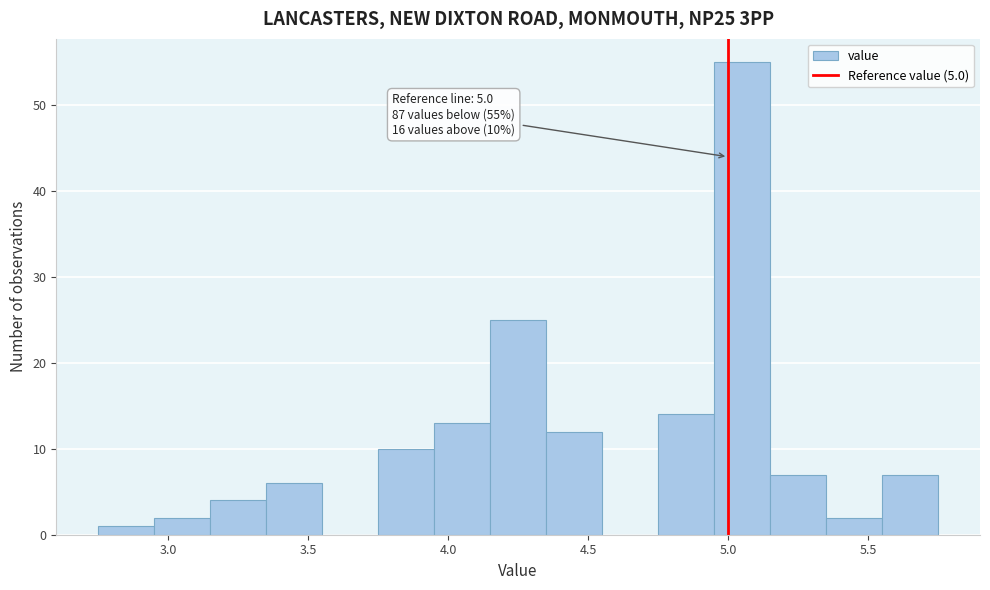

Over which range of the x-axis is the bar tallest?

4.95 to 5.15